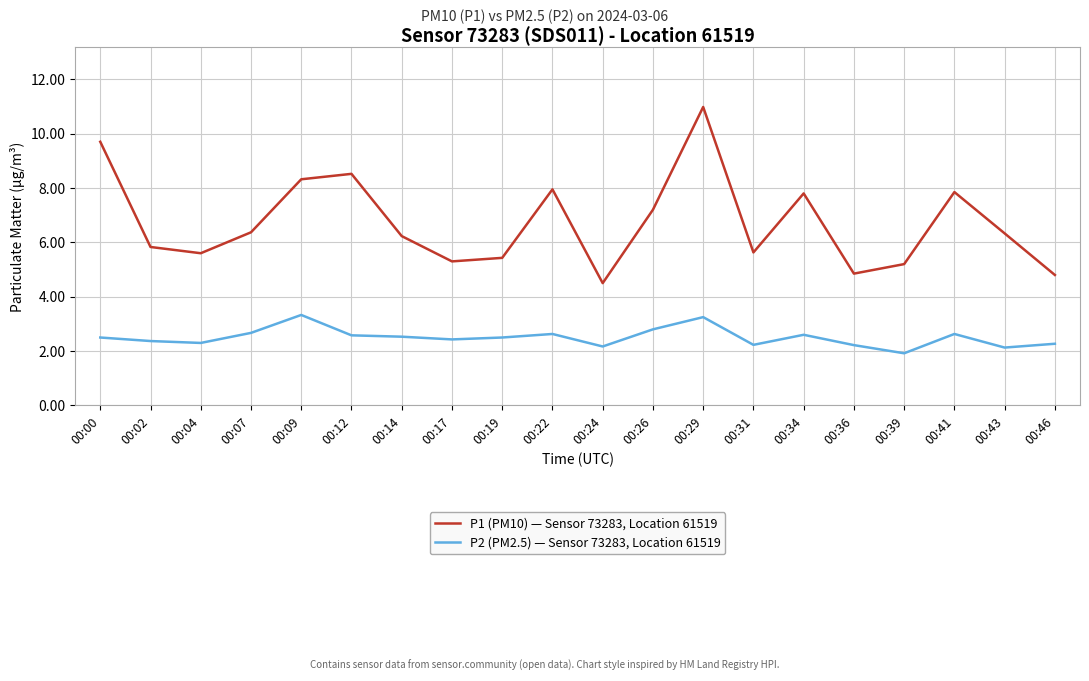

Where does the P2 (PM2.5) — Sensor 73283, Location 61519 series first go above 2?

00:00